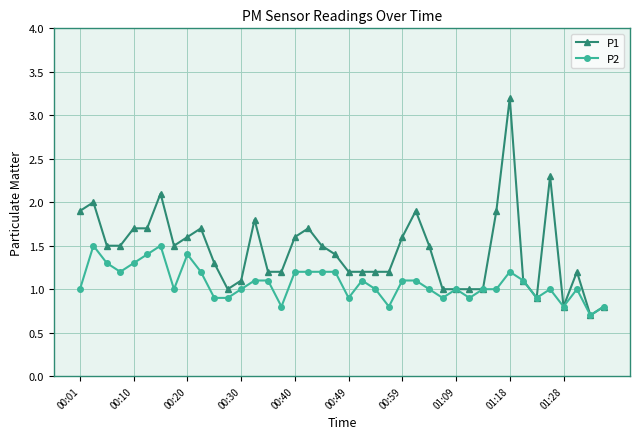

Reading left to right, list all the values displayed in this chart.

P1: 1.9	2.0	1.5	1.5	1.7	1.7	2.1	1.5	1.6	1.7	1.3	1.0	1.1	1.8	1.2	1.2	1.6	1.7	1.5	1.4	1.2	1.2	1.2	1.2	1.6	1.9	1.5	1.0	1.0	1.0	1.0	1.9	3.2	1.1	0.9	2.3	0.8	1.2	0.7	0.8
P2: 1.0	1.5	1.3	1.2	1.3	1.4	1.5	1.0	1.4	1.2	0.9	0.9	1.0	1.1	1.1	0.8	1.2	1.2	1.2	1.2	0.9	1.1	1.0	0.8	1.1	1.1	1.0	0.9	1.0	0.9	1.0	1.0	1.2	1.1	0.9	1.0	0.8	1.0	0.7	0.8